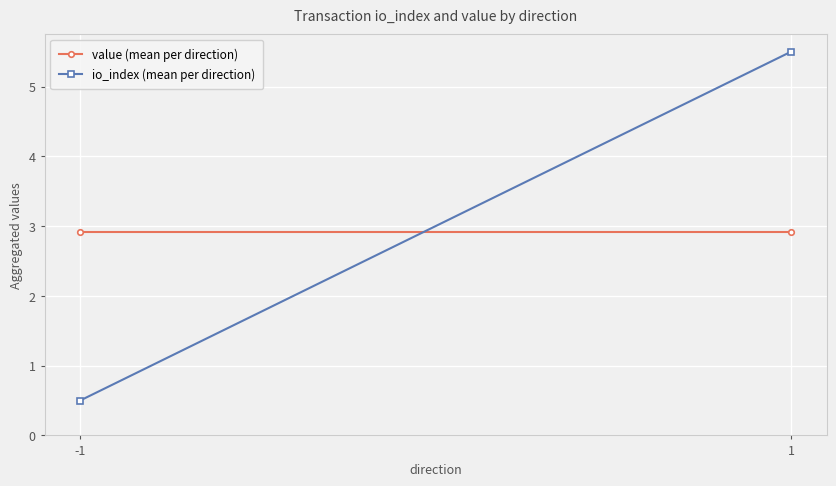

List the series in order of their overall mean, highest first.

io_index (mean per direction), value (mean per direction)